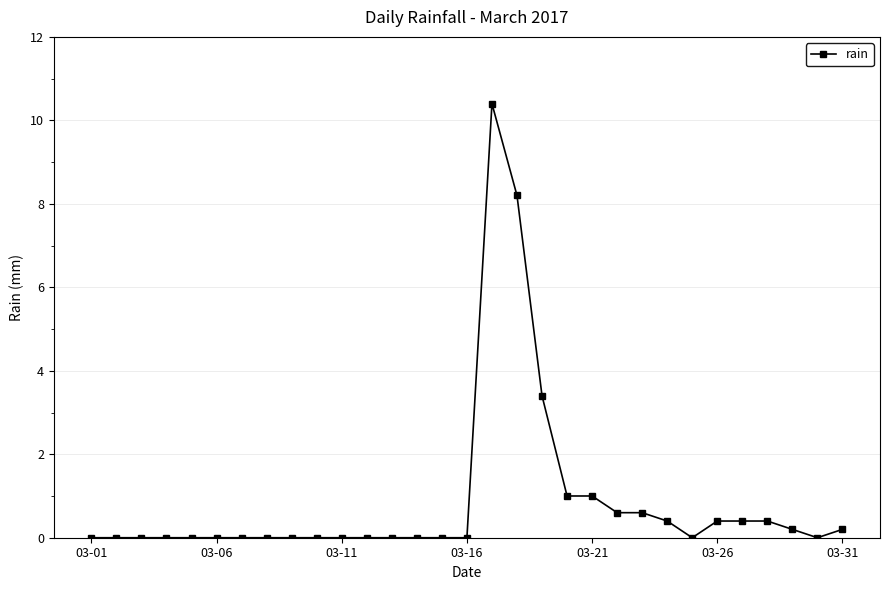

What is the maximum value shown in the chart?

10.4